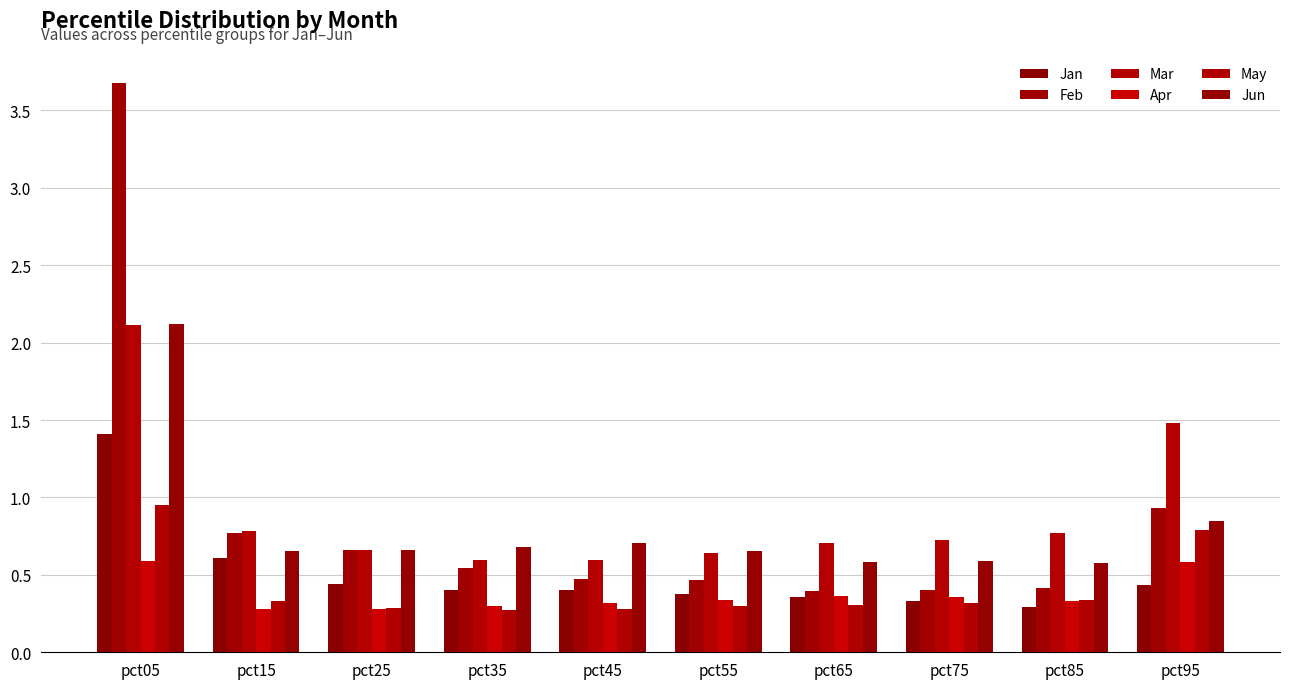

Count the number of categories in the chart.

10